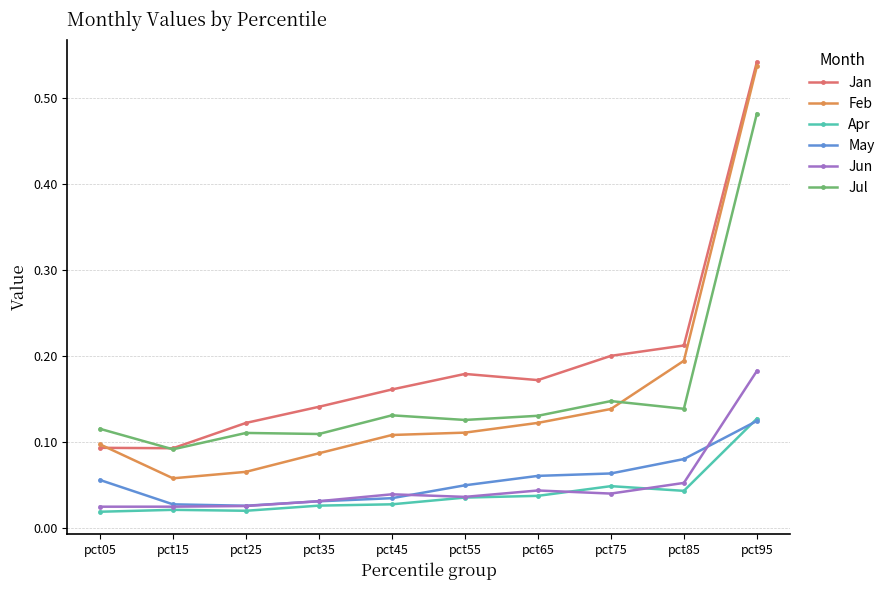

True or false: May and Feb intersect in this chart.

False